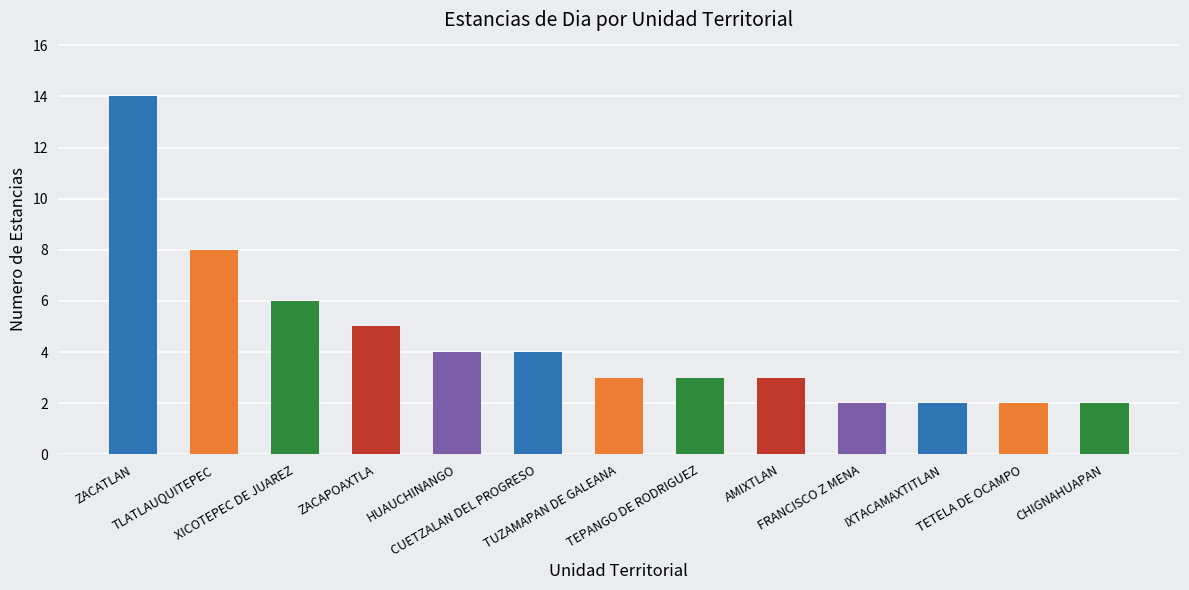

Which category has the highest value across all series?

ZACATLAN